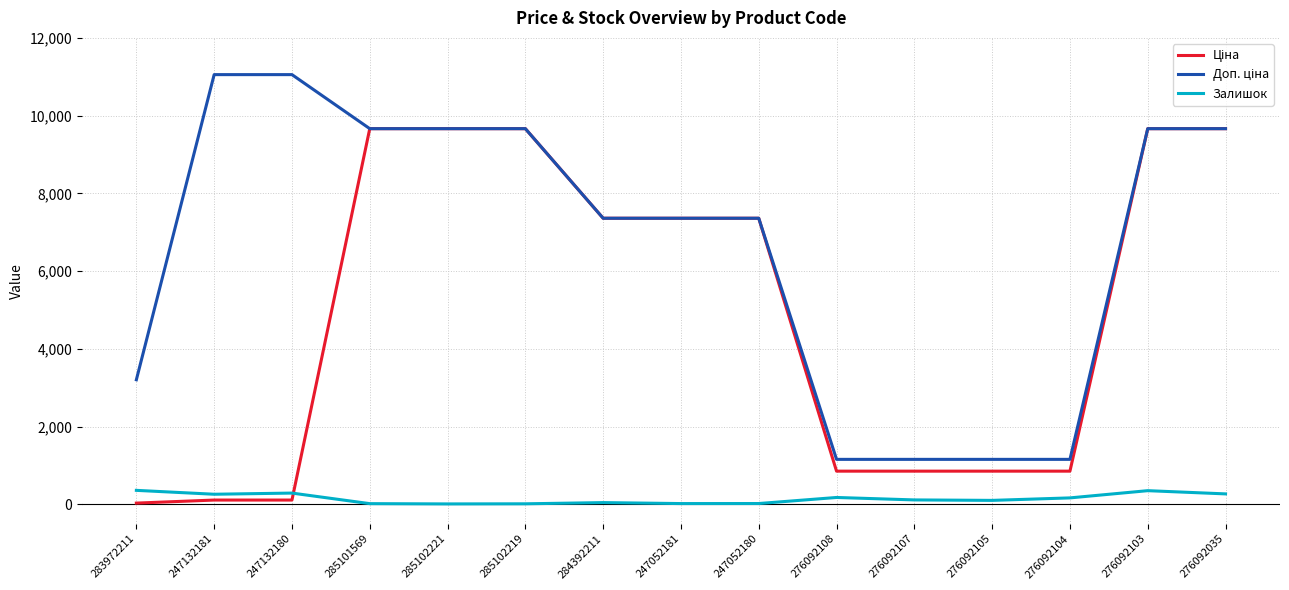

What is the maximum value for Залишок?

360.0